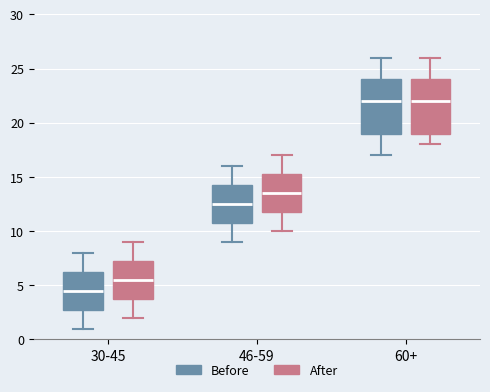

Which box's median line is the lowest?

30-45 (Before)